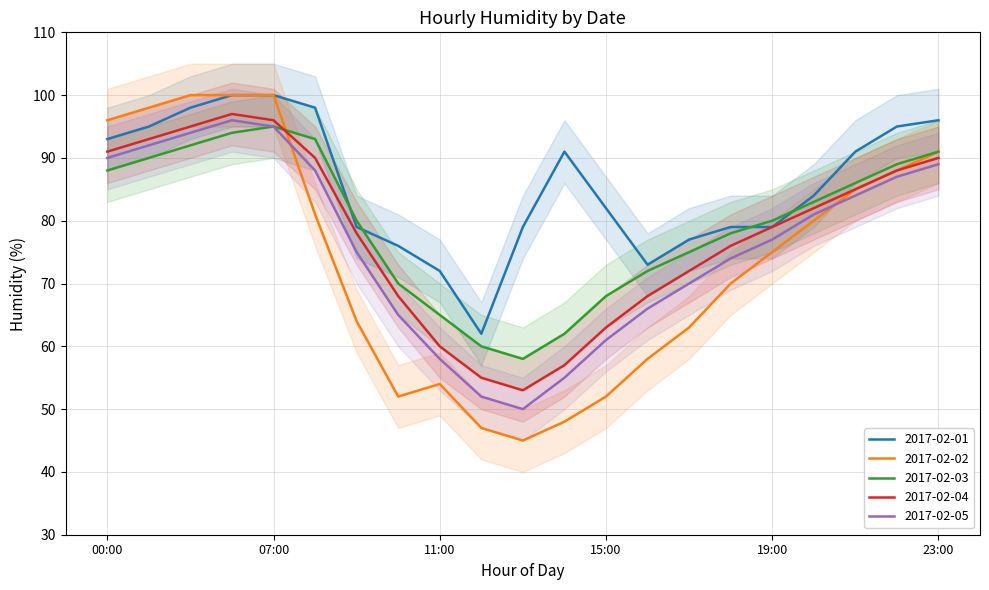

Which series has the largest total across all categories?

2017-02-01